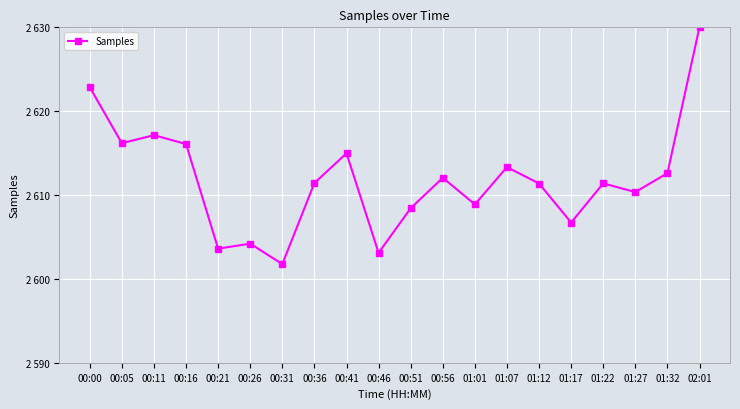

Does the chart have visible grid lines?

Yes